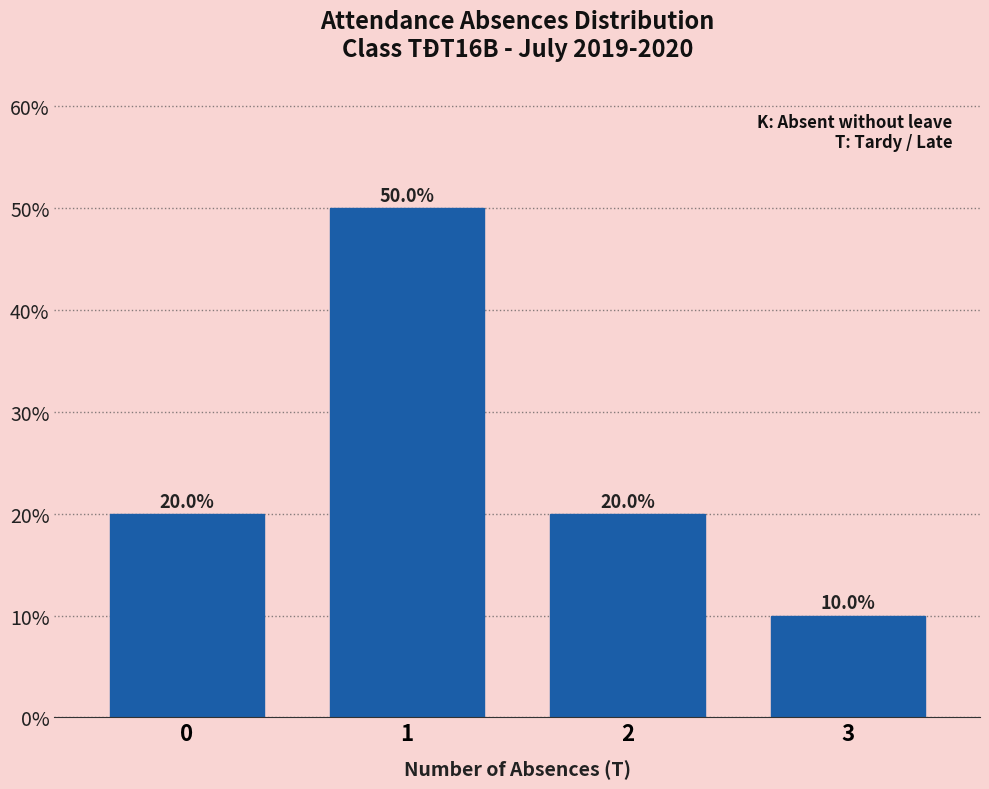

Reading left to right, list all the values displayed in this chart.

0=20	1=50	2=20	3=10